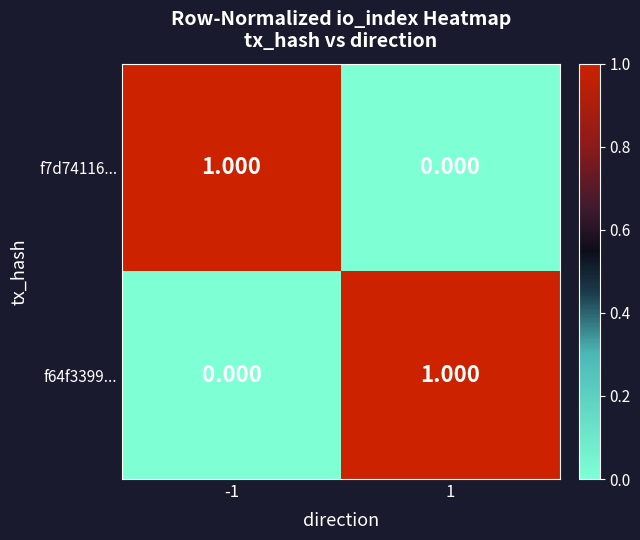

Which has a higher value, 1 or -1?

-1